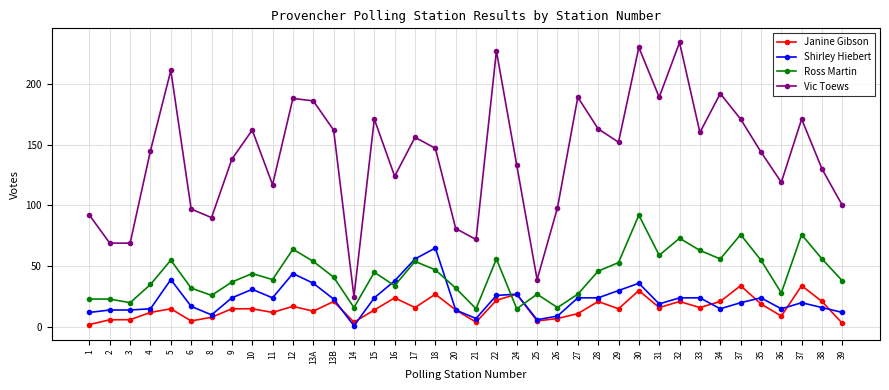

What are all the series names shown in the legend?

Janine Gibson, Shirley Hiebert, Ross Martin, Vic Toews